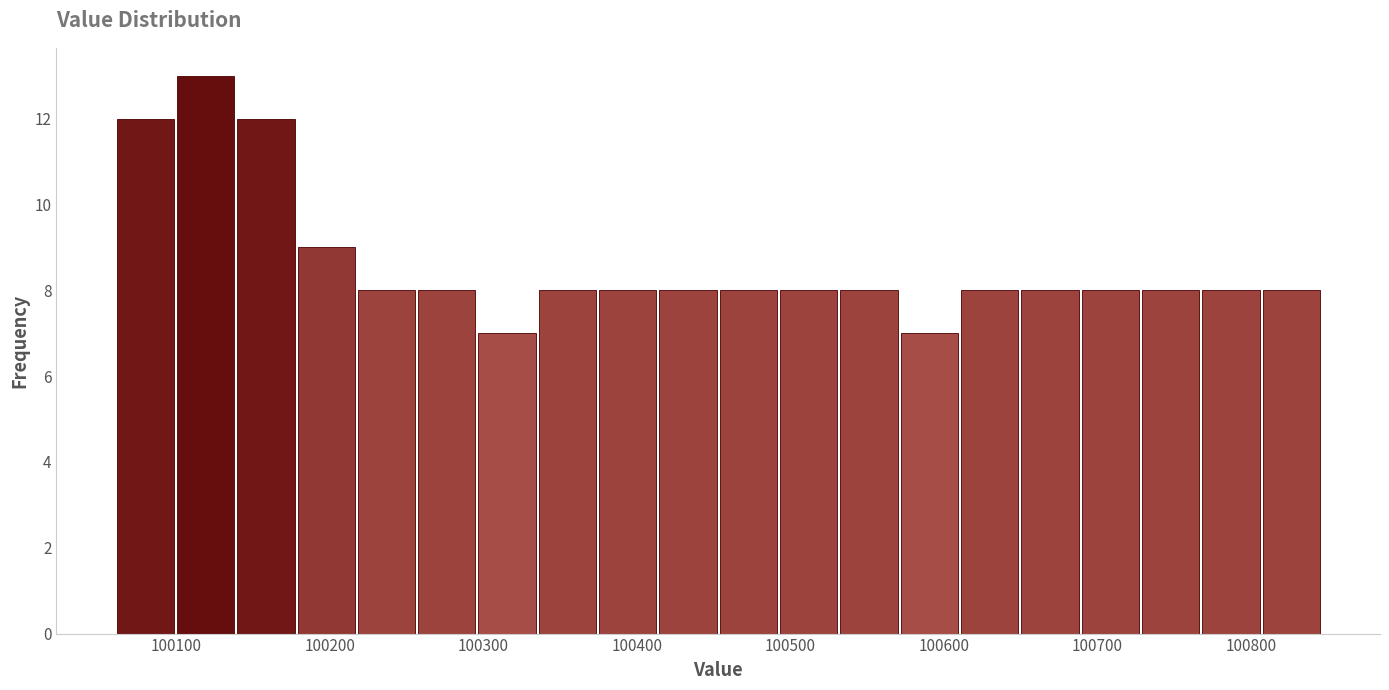

Around what value on the x-axis is the tallest bar? Give the approximate position of its centre, as read against the axis.

100120